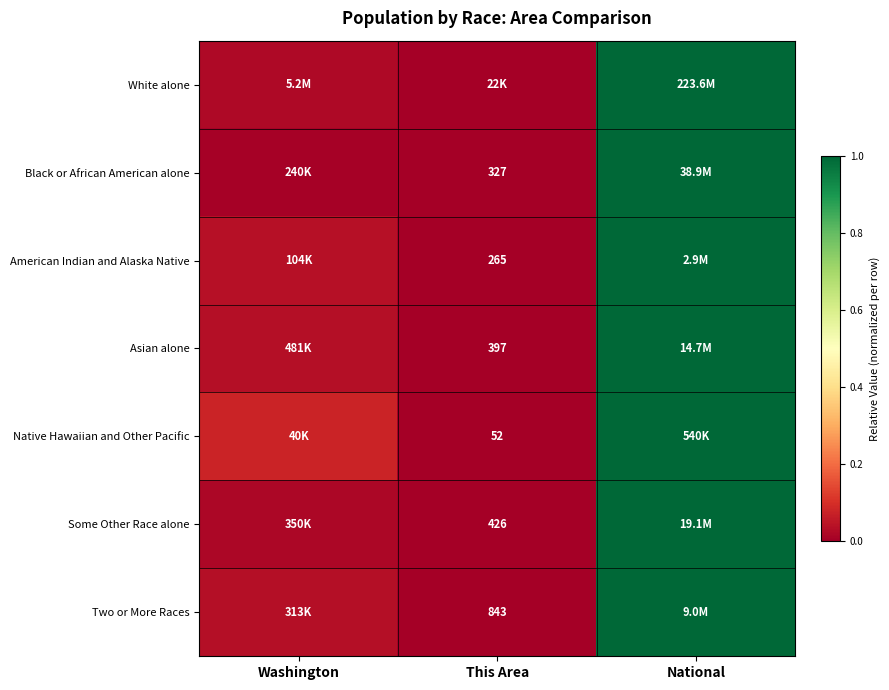

At how many categories does at least one series exceed 0?

3